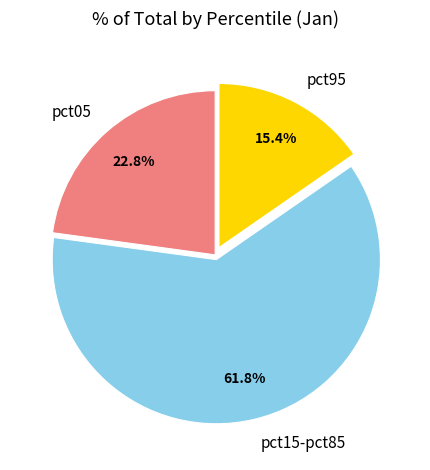

Approximately how many times larger is the value at pct15-pct85 compared to pct05?

2.7